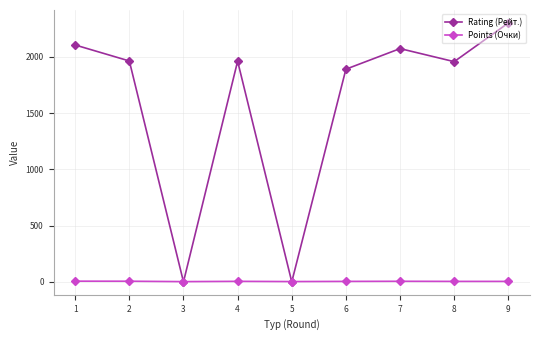

How many lines are shown in the chart?

2